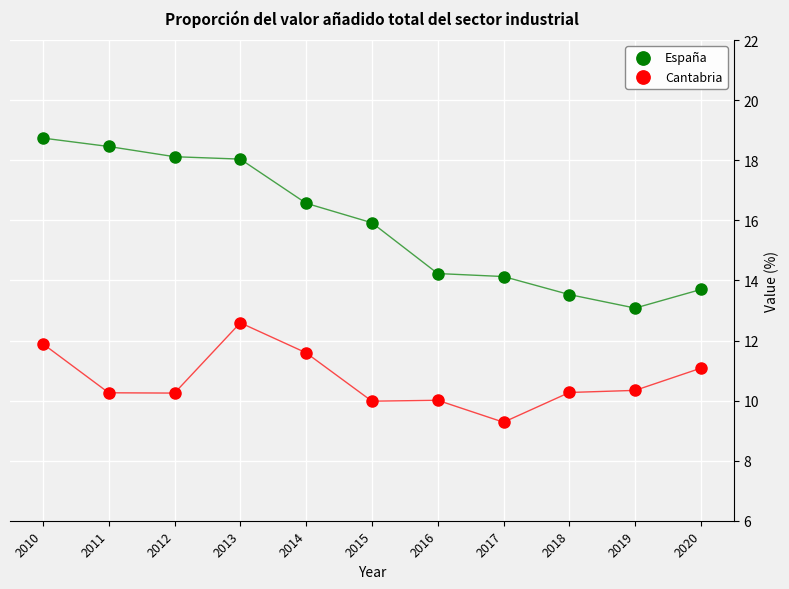

Across all data points, what is the range of X values (max minus min)?

10.0